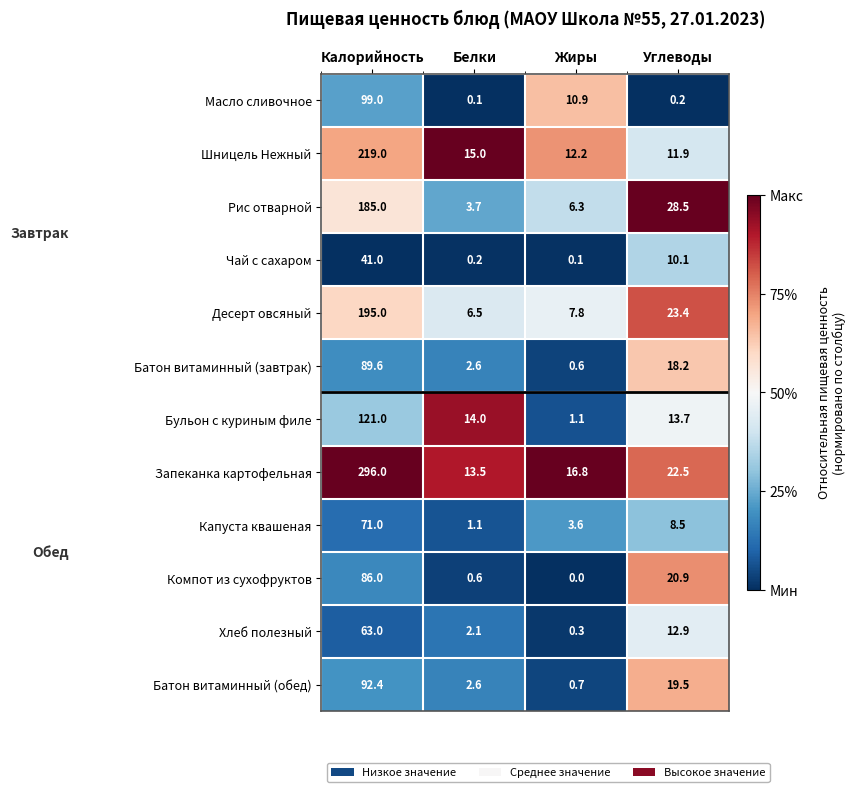

What is the difference between the maximum and minimum values in the Компот из сухофруктов series?

86.0